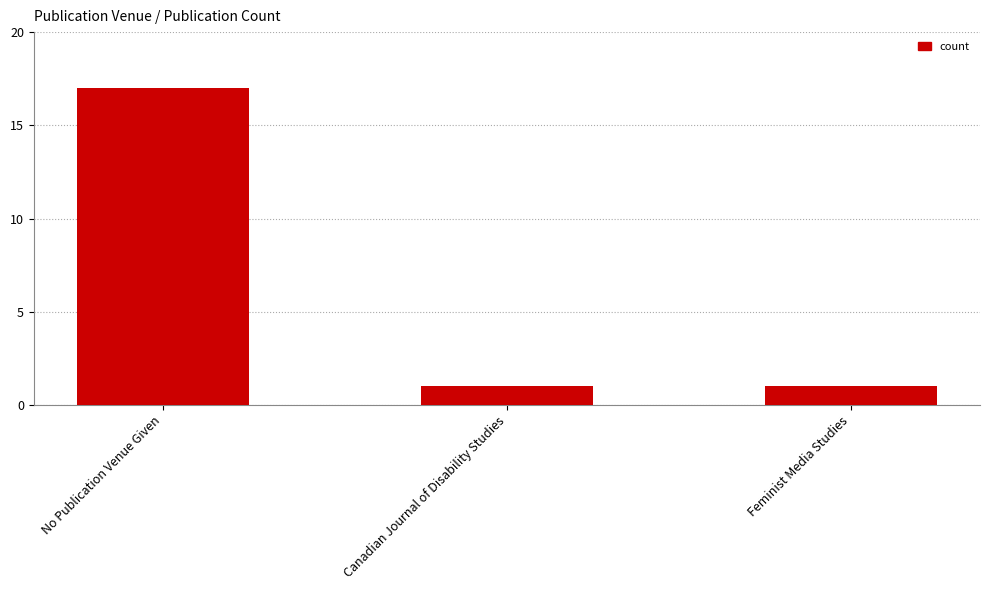

What is the sum of all values?

19